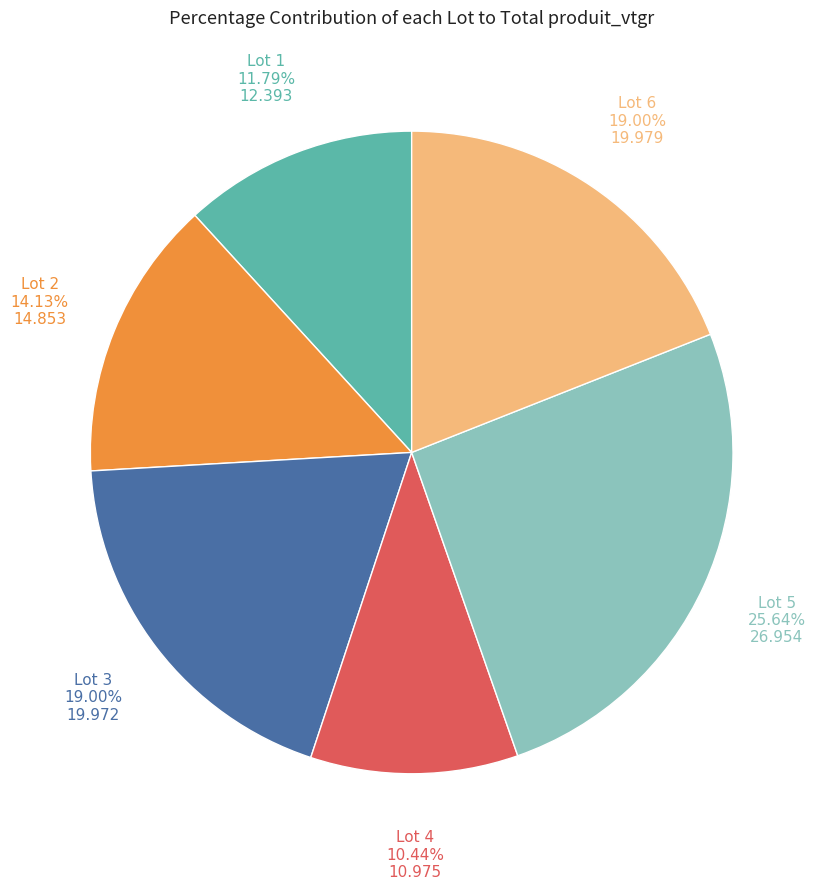

Does any single category account for the majority?

No